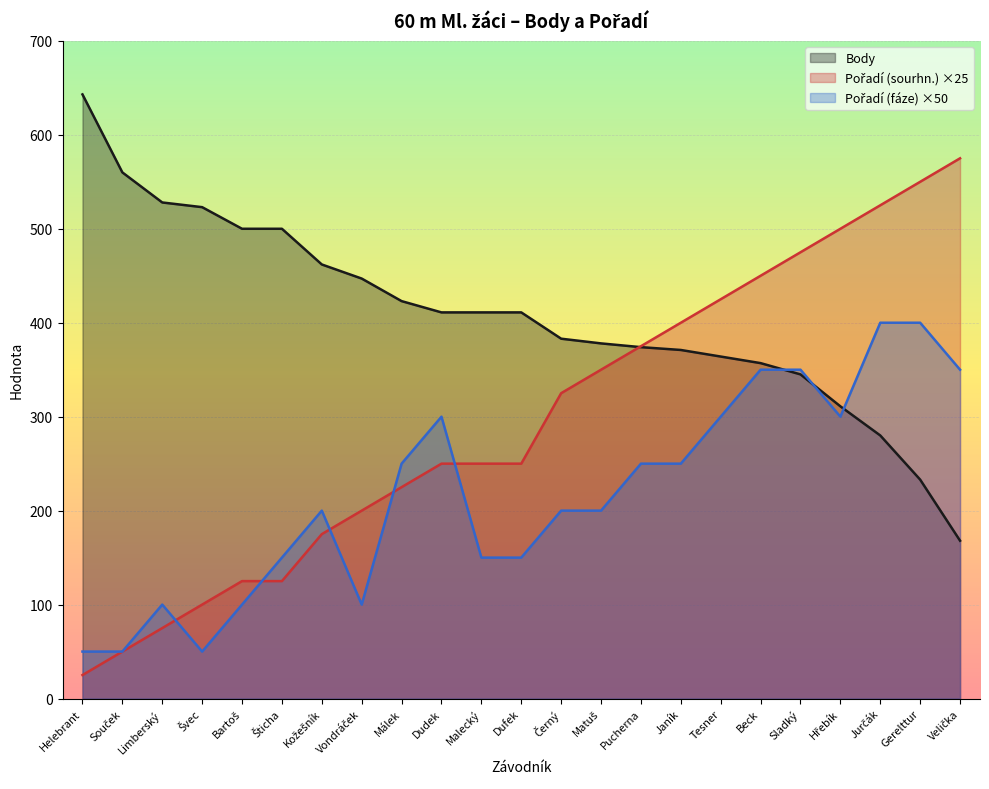

Where do Pořadí (fáze) and Pořadí (sourhn.) first cross each other?

Limberský and Švec